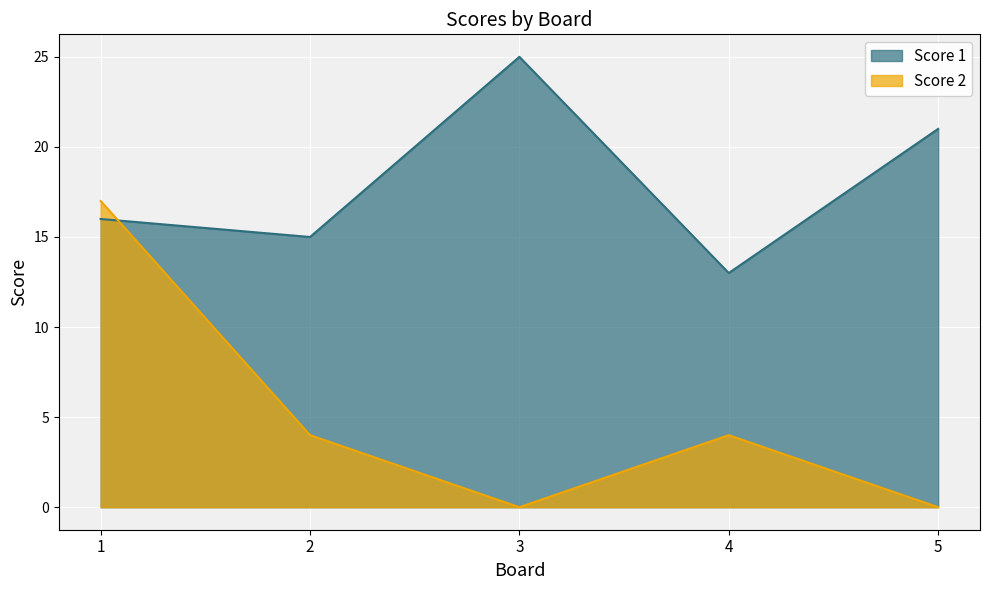

At 2, list the series in order from largest to smallest.

Score 1, Score 2